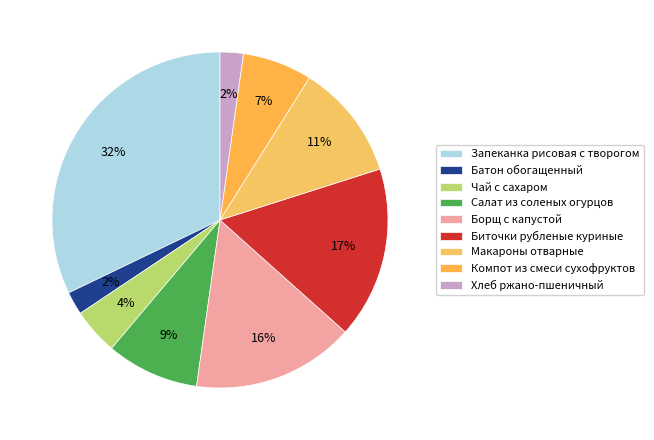

Rank the categories by value from highest to lowest.

Запеканка рисовая с творогом, Биточки рубленые куриные, Борщ с капустой, Макароны отварные, Салат из соленых огурцов, Компот из смеси сухофруктов, Чай с сахаром, Батон обогащенный, Хлеб ржано-пшеничный